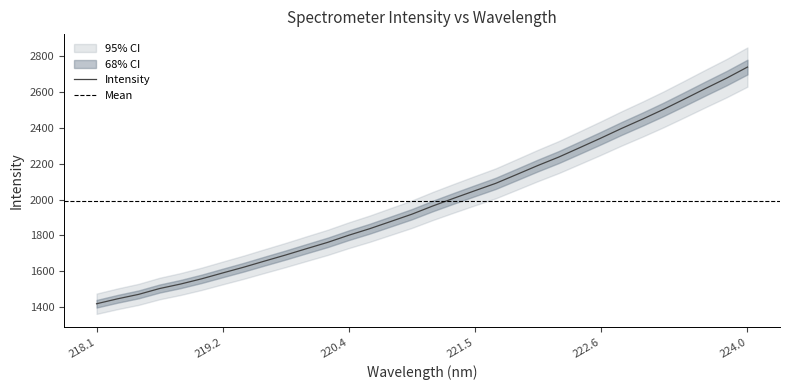

What is the minimum value for Intensity?

1418.6